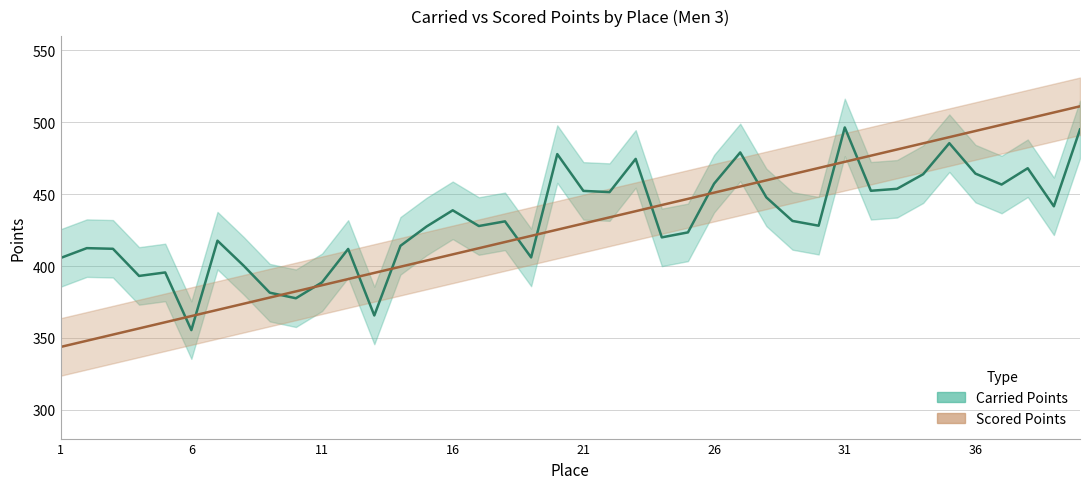

Is the value of Scored Points at 37 greater than the value of Carried Points at 34?

Yes